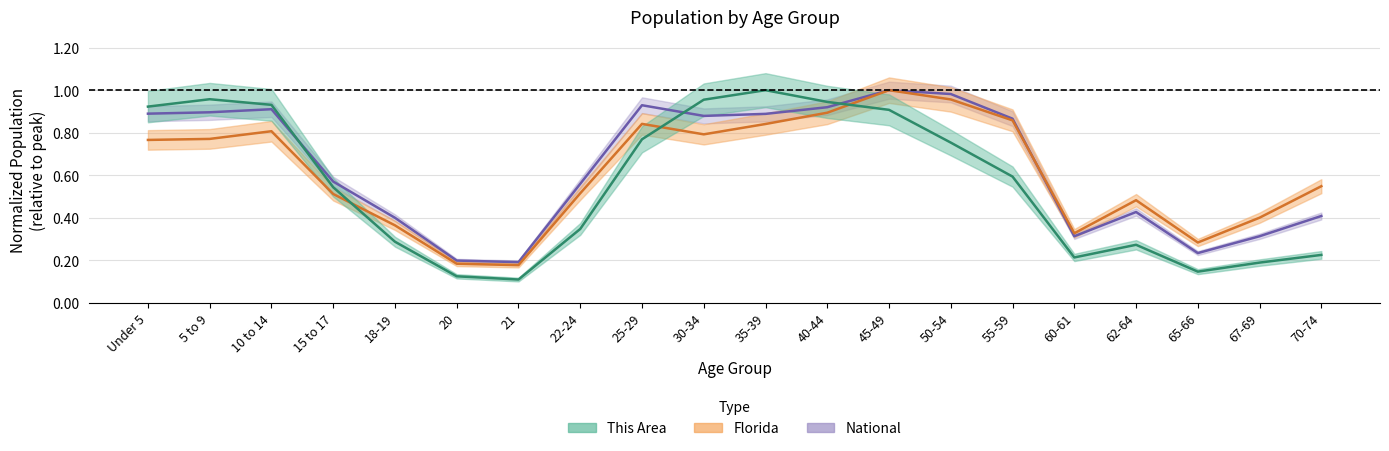

What is the minimum value for florida?

0.2